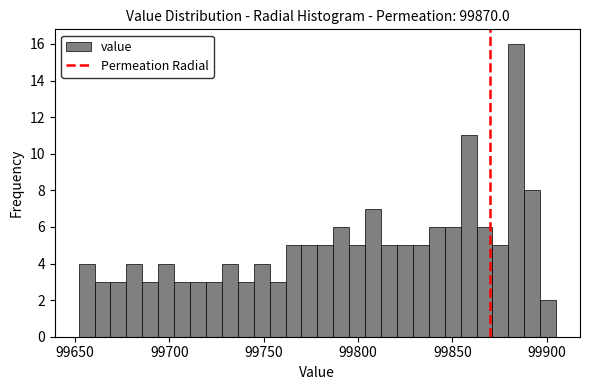

Read against the x-axis, roughly where is the centre of the tallest bar?

99885